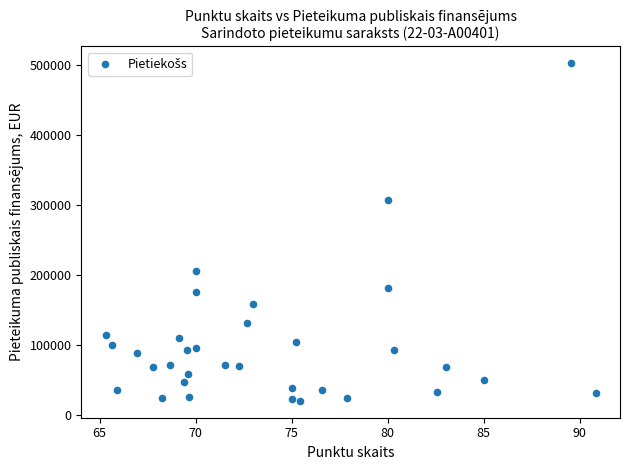

What Y value in the scatter plot is closest to 260999?

306189.5